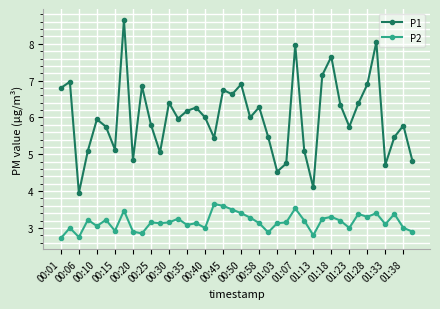

What is the maximum value shown in the chart?

8.7